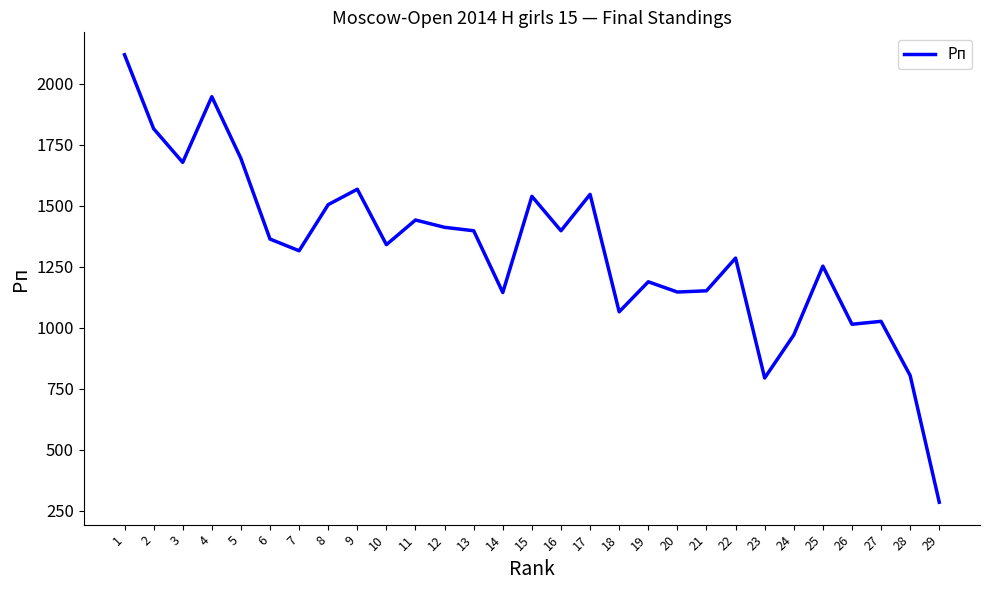

What is the sum of all values?

38192